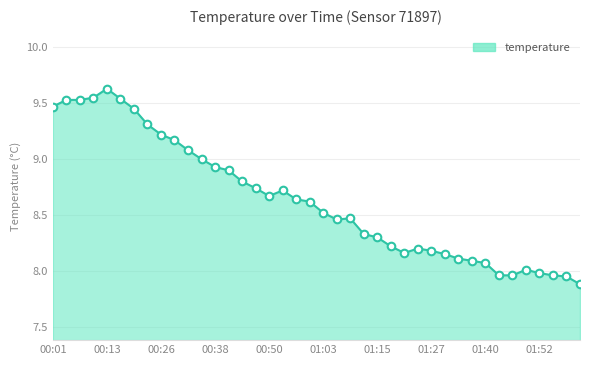

What is the smallest value displayed?

7.9